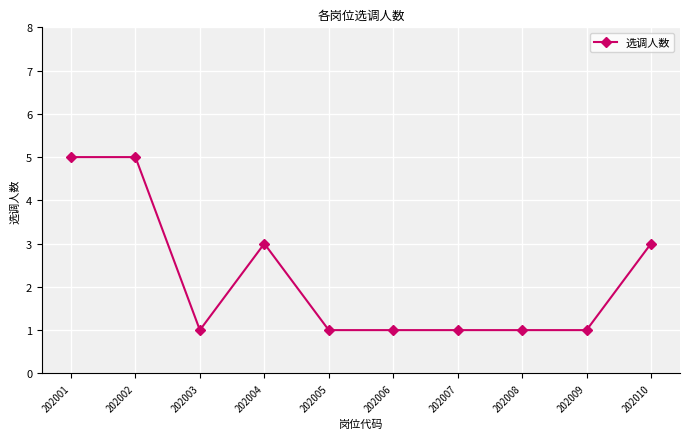

True or false: the data shows 2 at 202001.

False